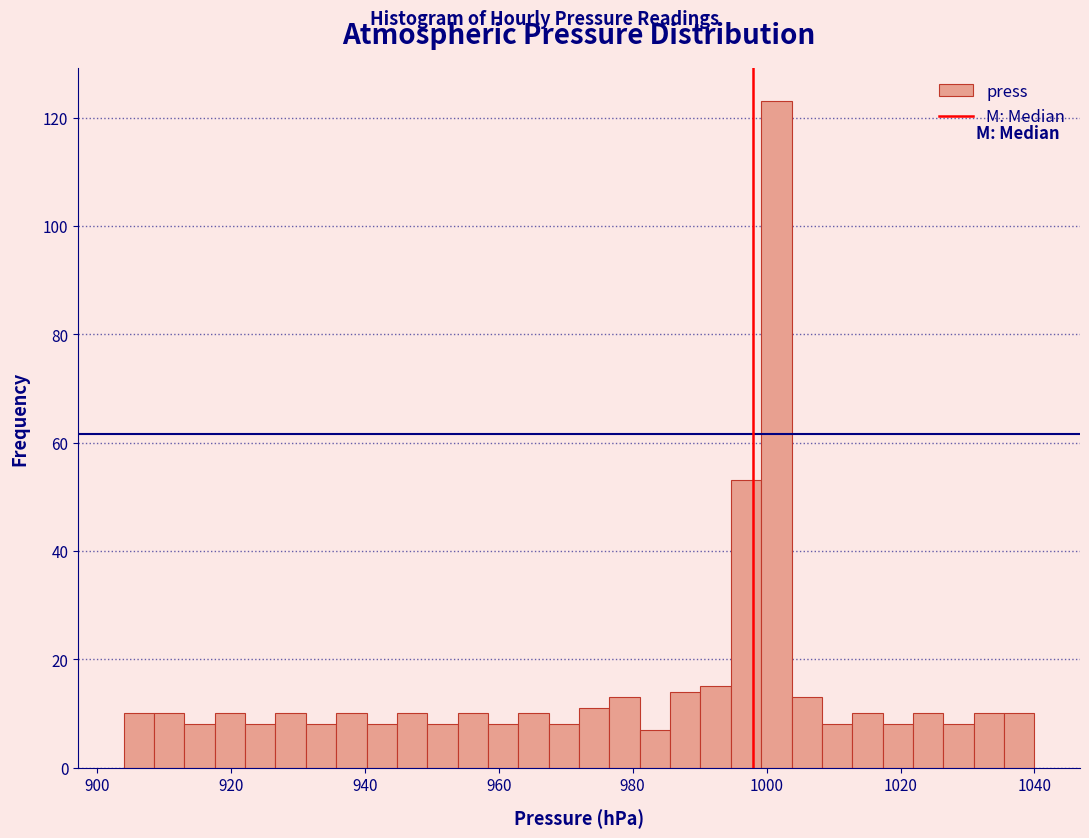

Around what value on the x-axis is the tallest bar? Give the approximate position of its centre, as read against the axis.

1002